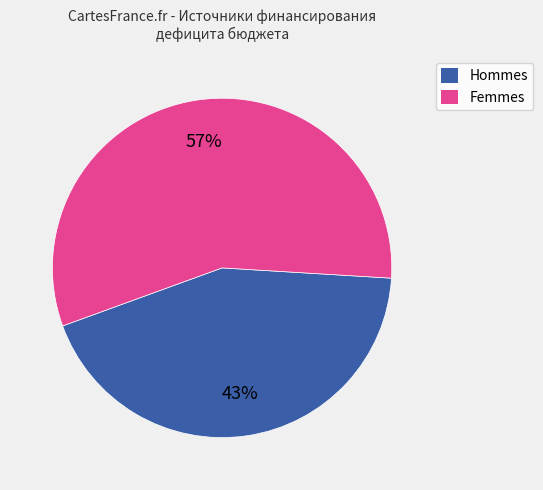

Is the sum of Hommes and Femmes greater than half?

Yes